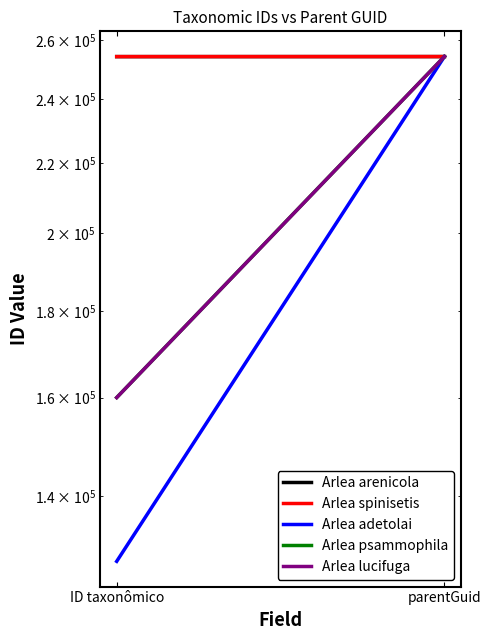

True or false: Arlea arenicola has a value of 254196 at parentGuid.

True